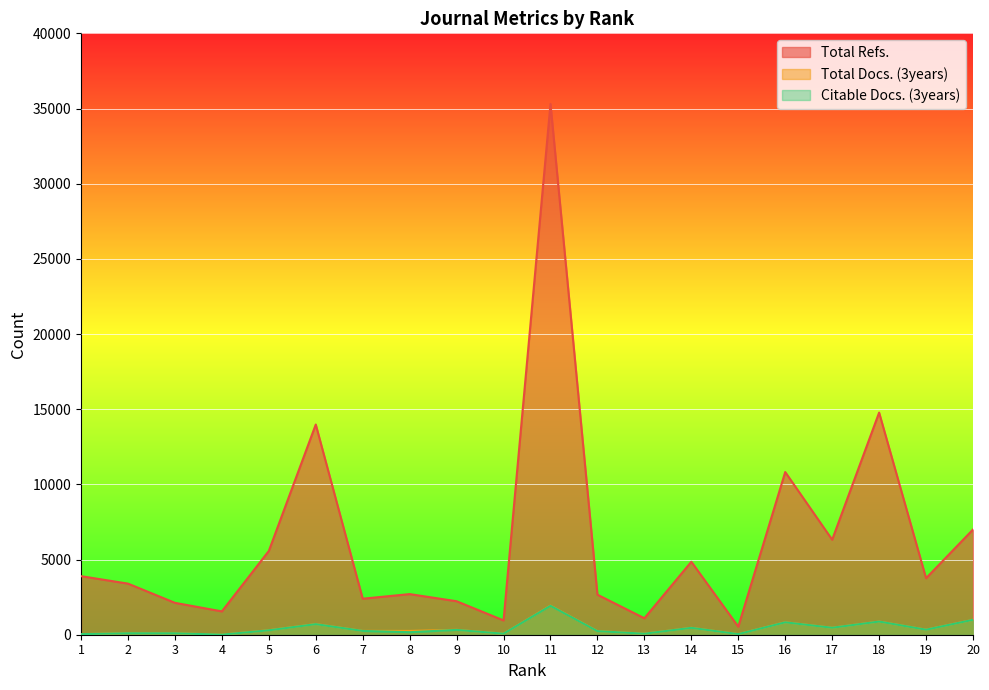

At which category does Total Docs. (3years) reach its first local peak?

2